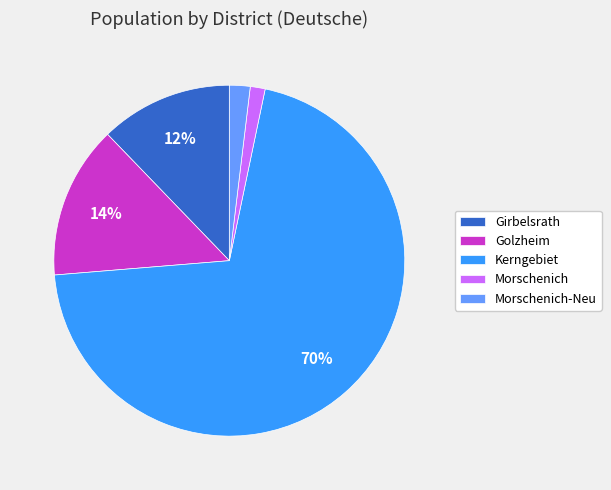

What percentage is the Girbelsrath slice, to the nearest percent?

12%